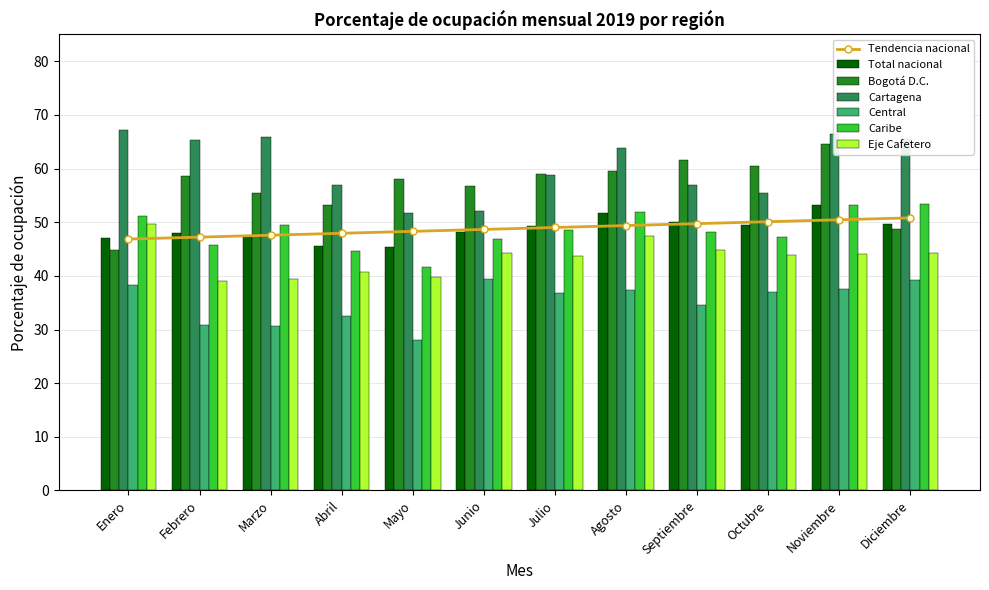

What is the label of the 8th bar from the left?

Agosto